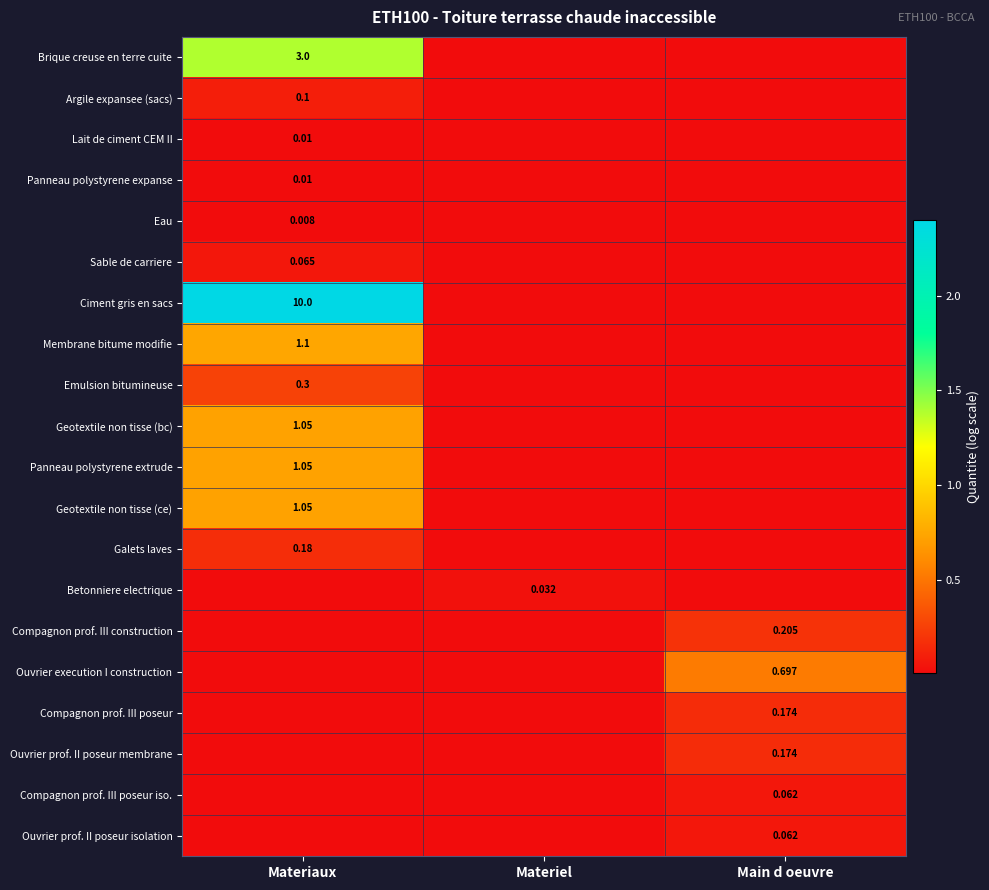

Is the value of Galets laves at Materiaux greater than the value of Eau at Materiaux?

Yes